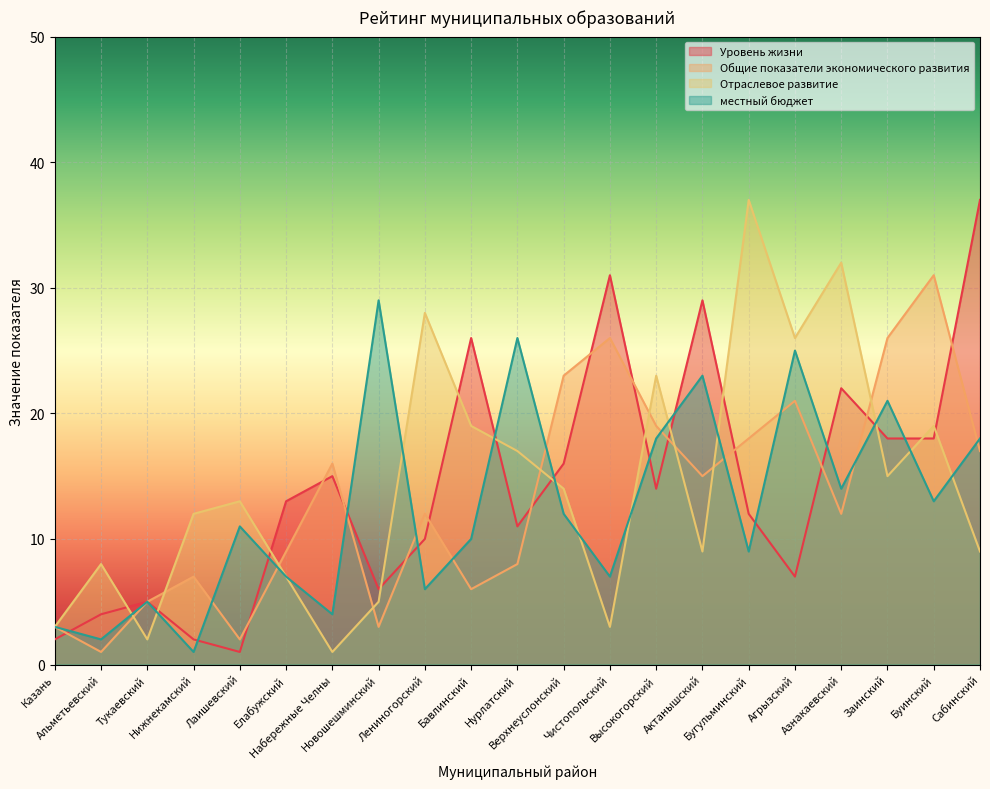

After their last crossing, which series has the higher values: Уровень жизни or местный бюджет?

Уровень жизни